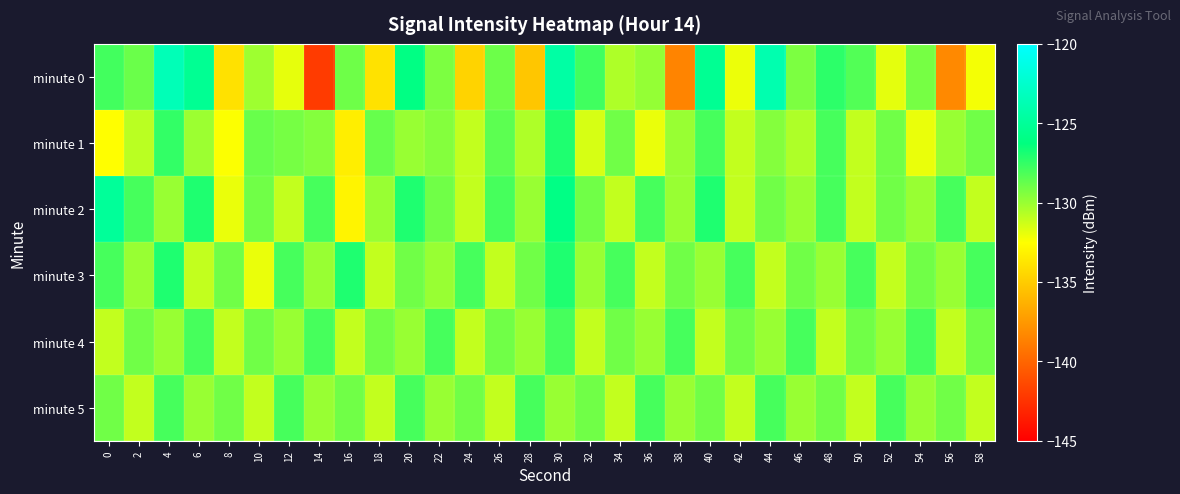

How many categories are shown in the chart?

30